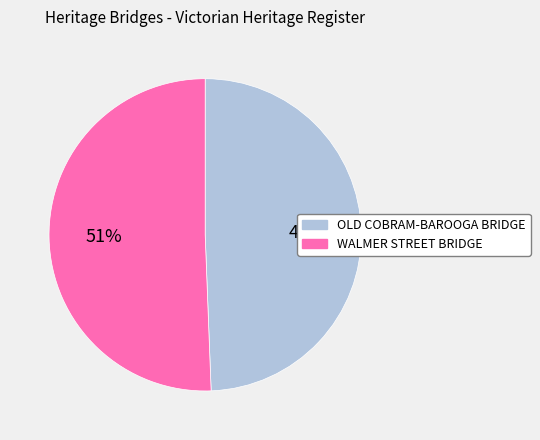

Count the number of slices in the pie.

2